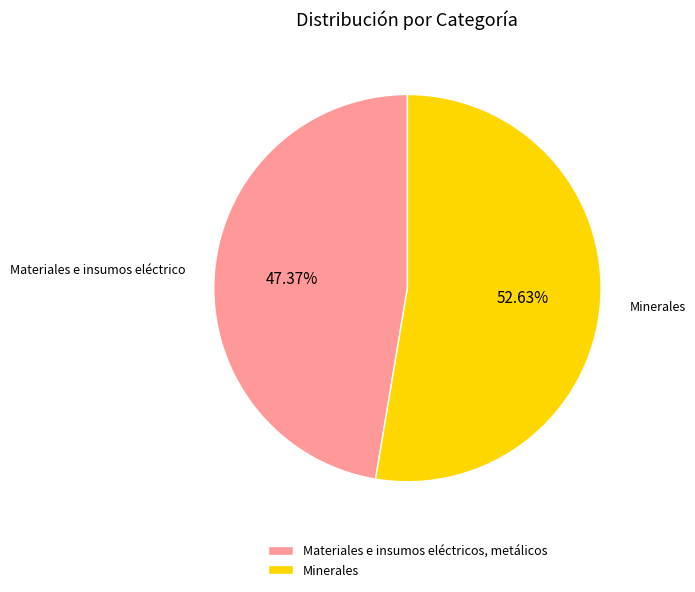

What is the ratio of the value at Minerales to the value at Materiales e insumos eléctricos, metálicos?

1.1